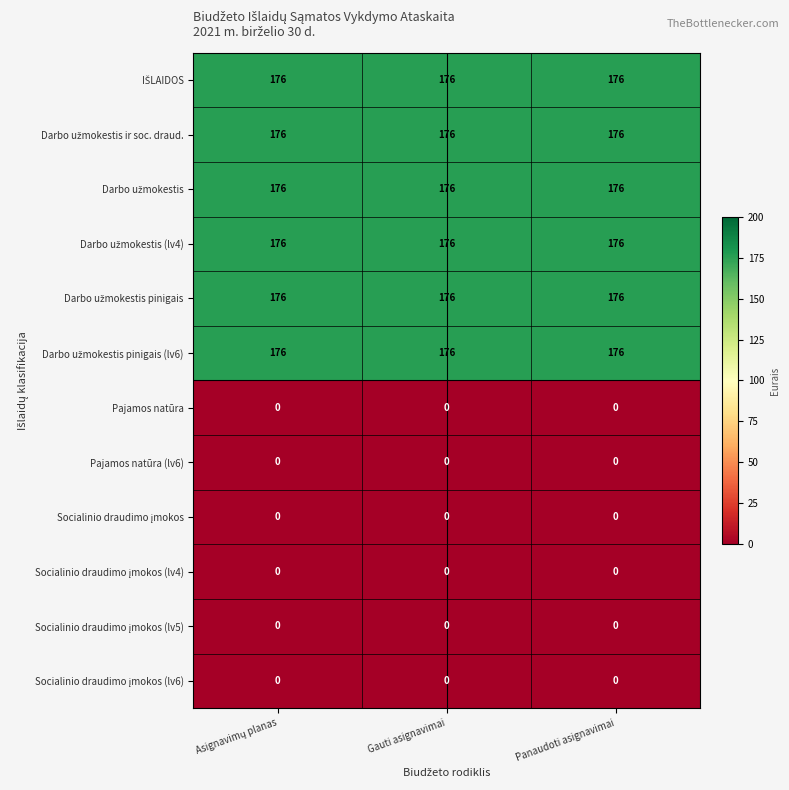

At how many categories does at least one series exceed 74?

3